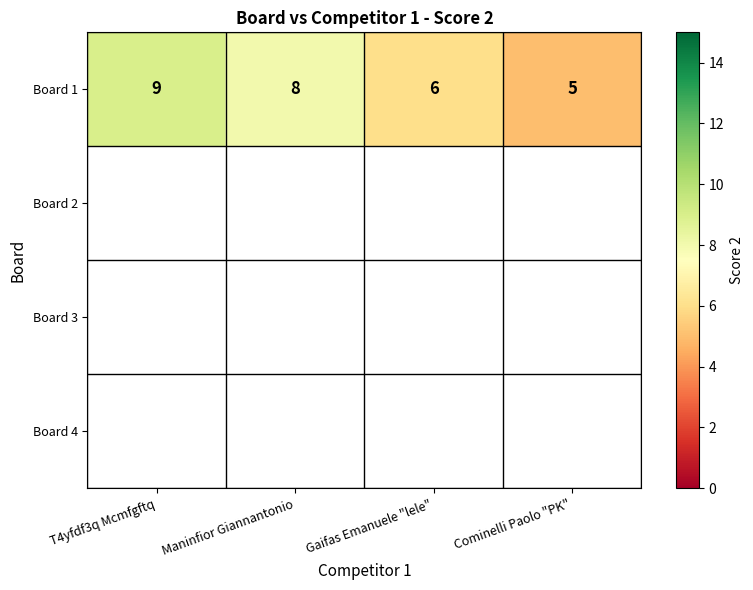

The value of Board 1 at Gaifas Emanuele "lele" is 3. True or false?

False